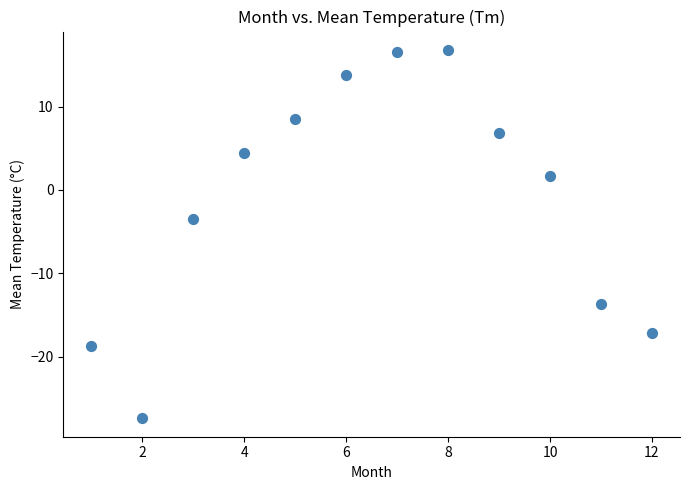

What Y value in the scatter plot is closest to -5?

-3.5